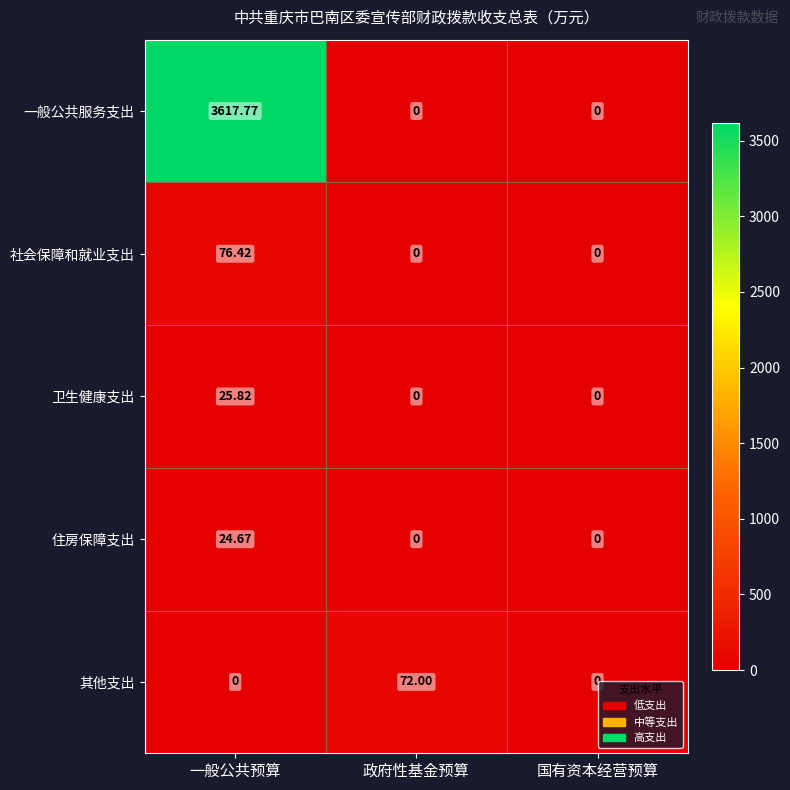

Which series has the largest total across all categories?

一般公共服务支出